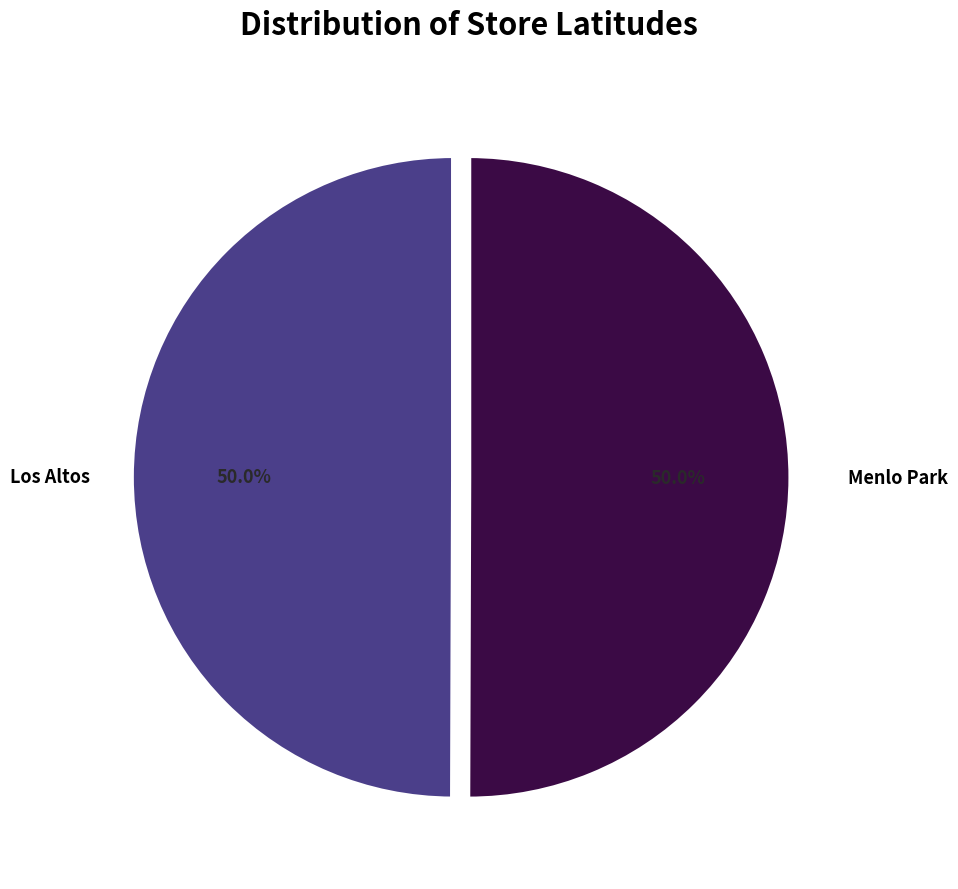

How many slices are in this pie chart?

2